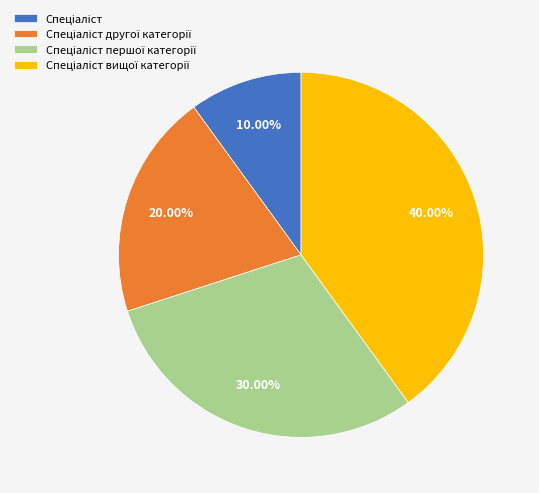

Is there any slice that represents more than half of the pie?

No